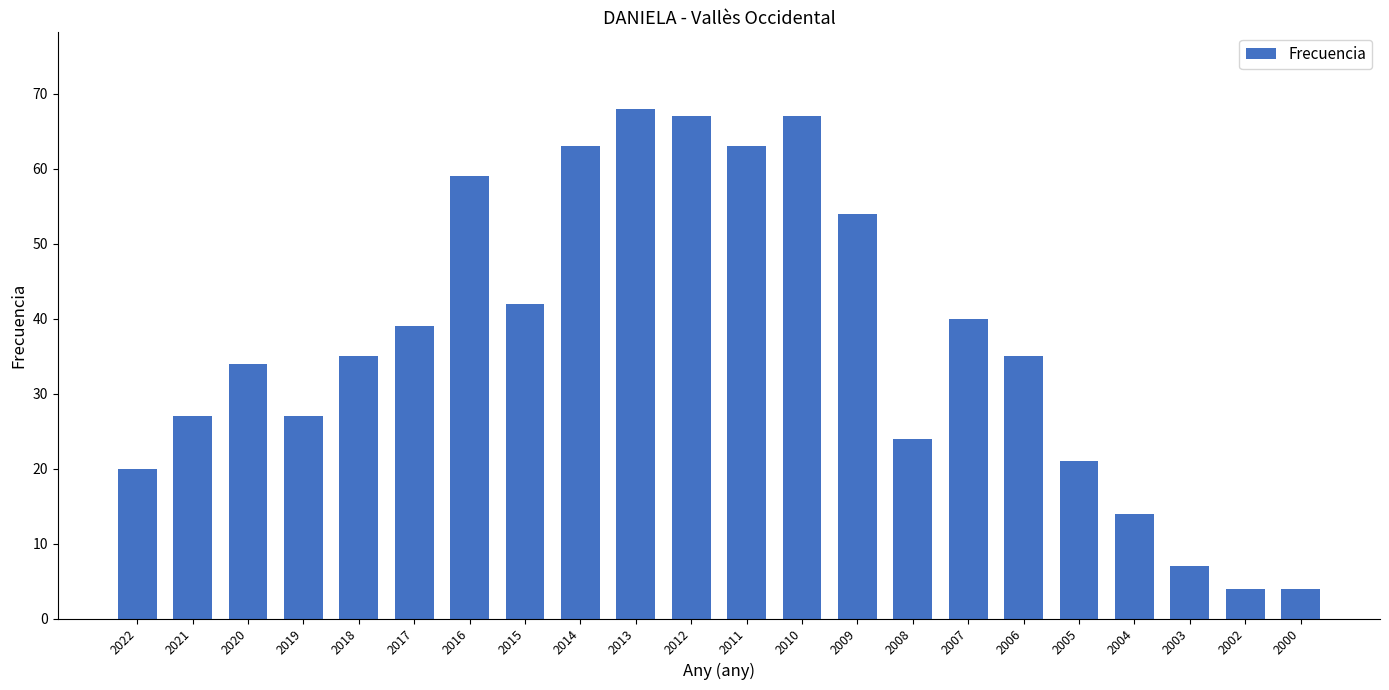

What is the sum of the values at 2021 and 2007?

67